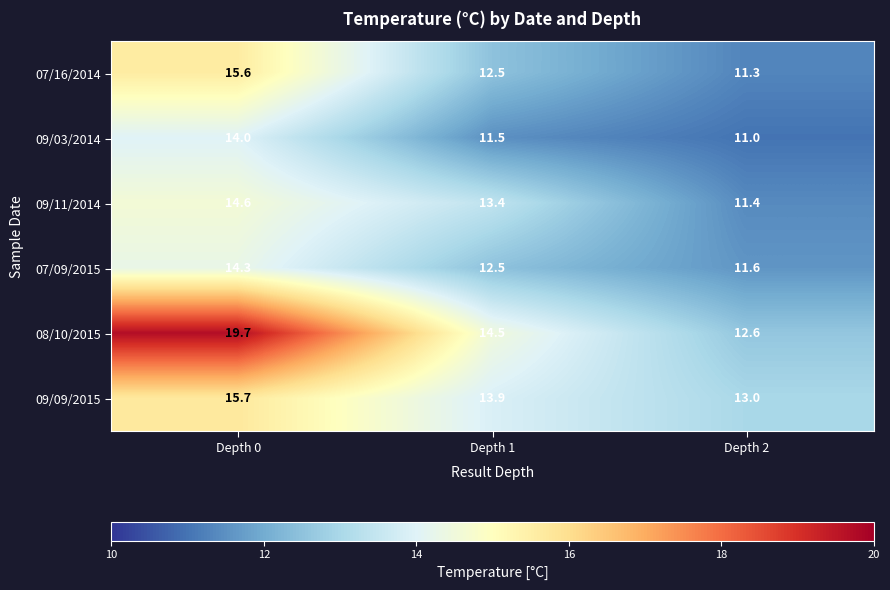

True or false: 08/10/2015 has a value of 6.0 at Depth 1.

False